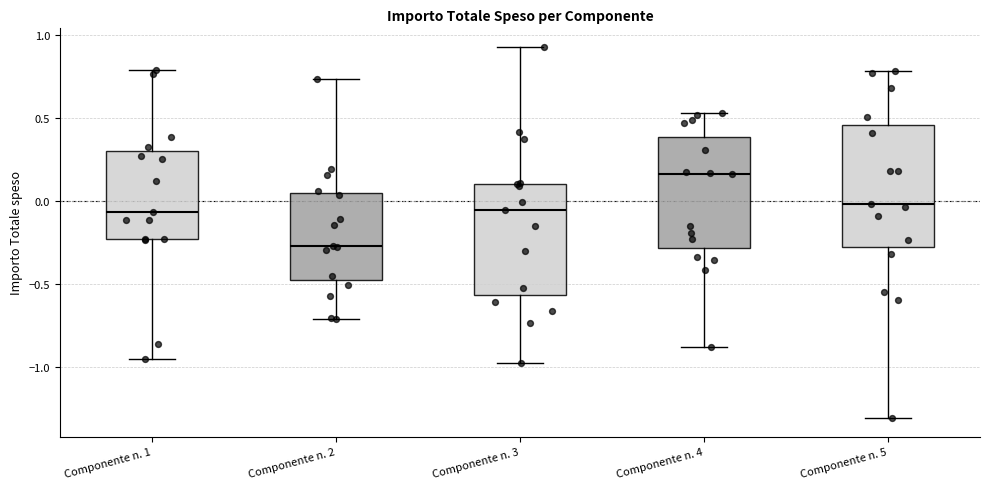

Comparing the boxes themselves (not the whiskers), which one is the tallest?

Componente n. 5